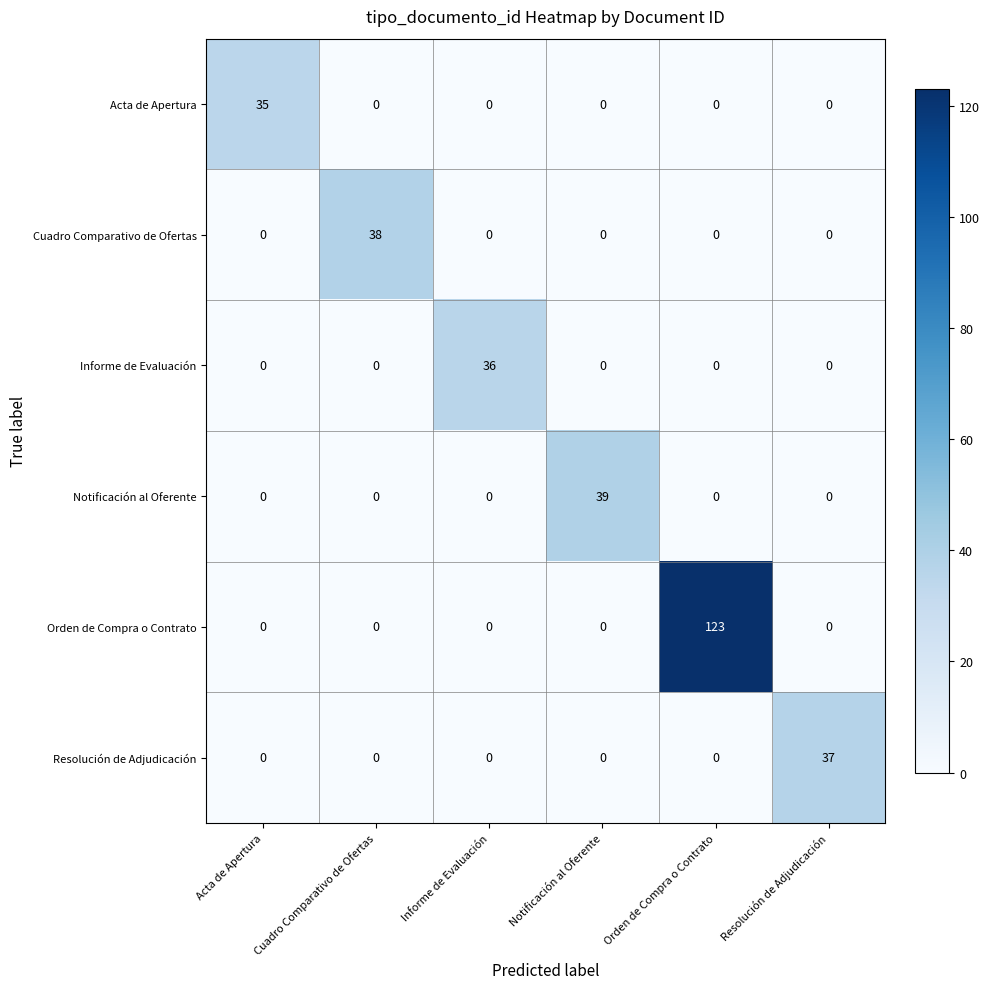

List the series in order of their peak value, highest first.

Orden de Compra o Contrato, Notificación al Oferente, Cuadro Comparativo de Ofertas, Resolución de Adjudicación, Informe de Evaluación, Acta de Apertura